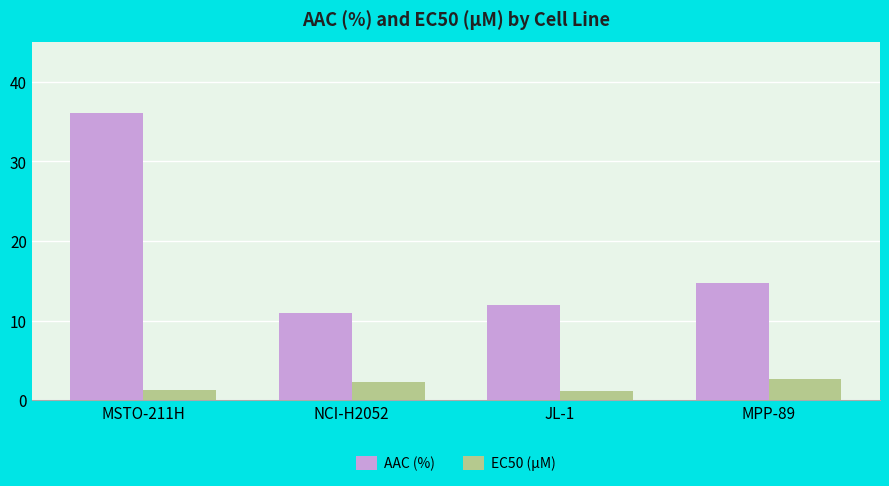

How many groups of bars are there?

4